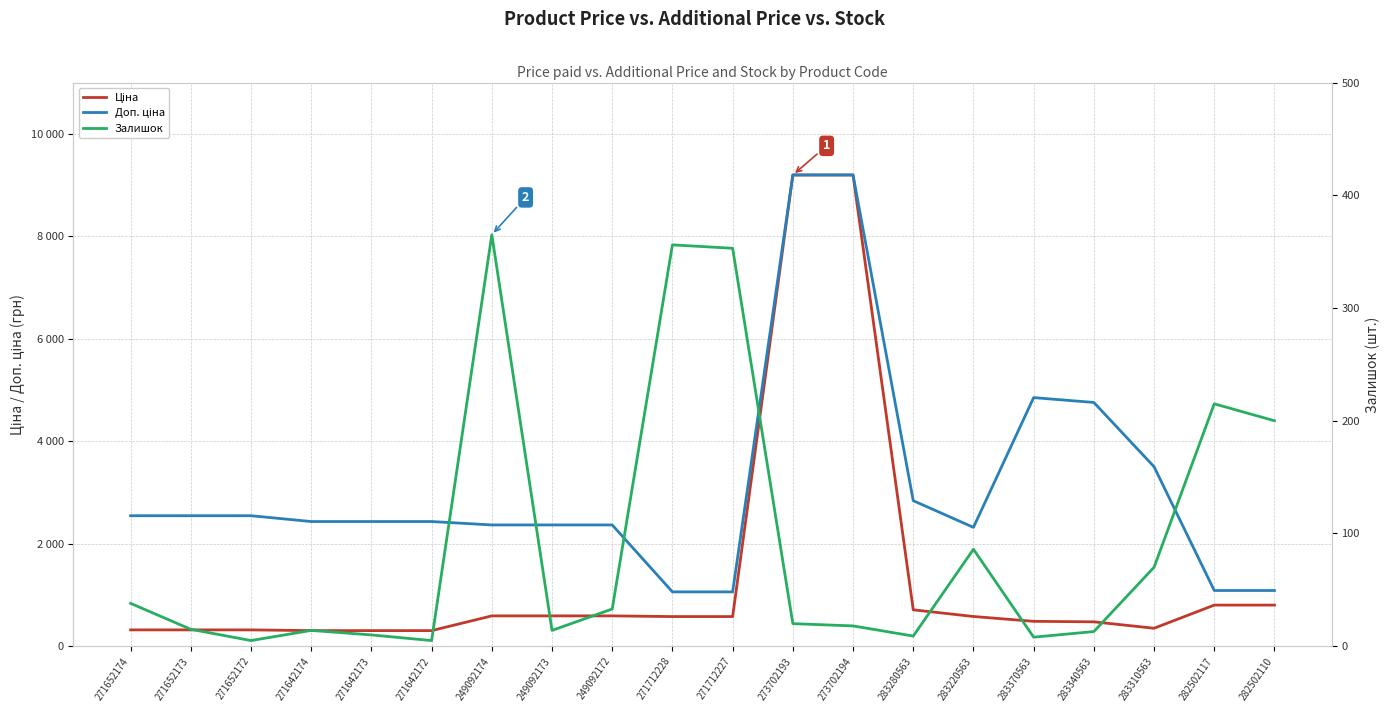

Which category has the lowest value in the Доп. ціна series?

271712228